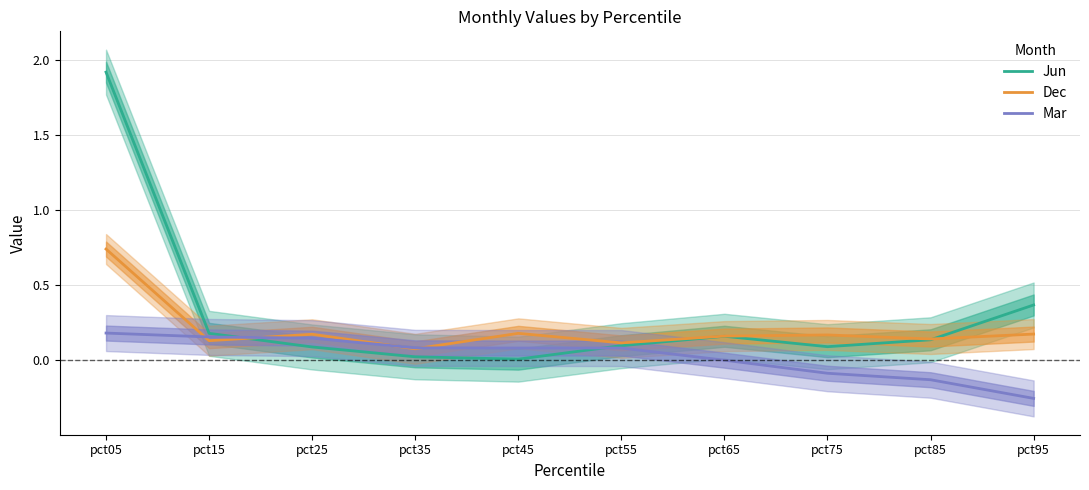

True or false: Jun and Dec intersect in this chart.

True